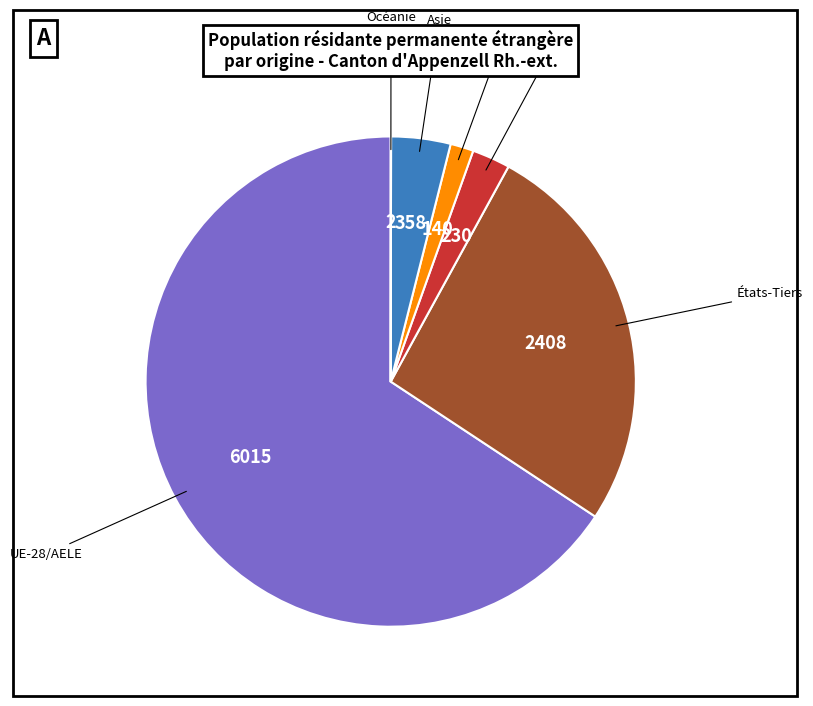

Is there any slice that represents more than half of the pie?

Yes